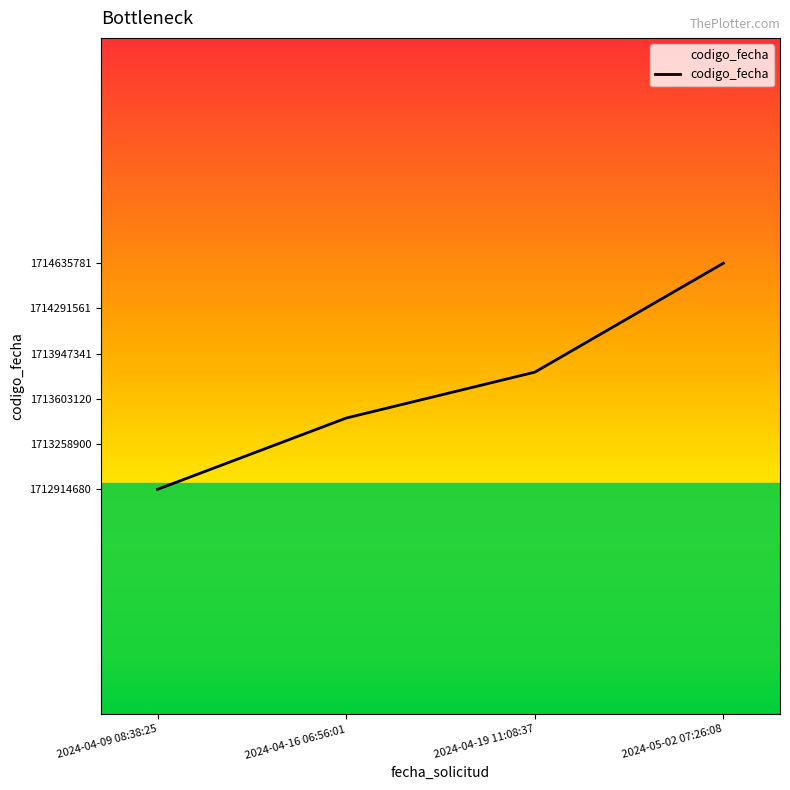

The value at 2024-04-09 08:38:25 is 1712914680. True or false?

True